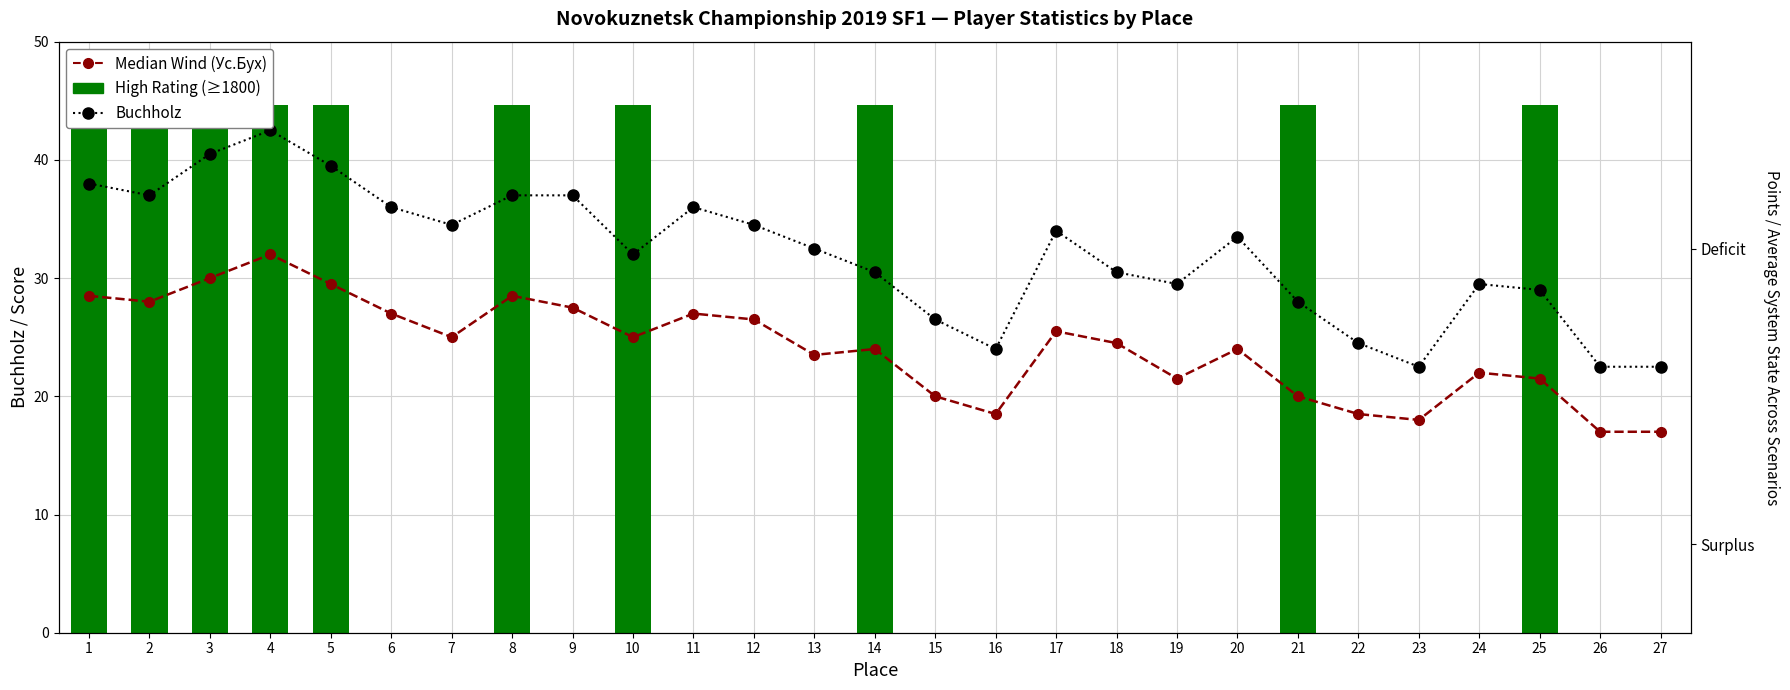

Rank the series at 13 from highest to lowest value.

Buchholz, Median Wind (Ус.Бух), Points